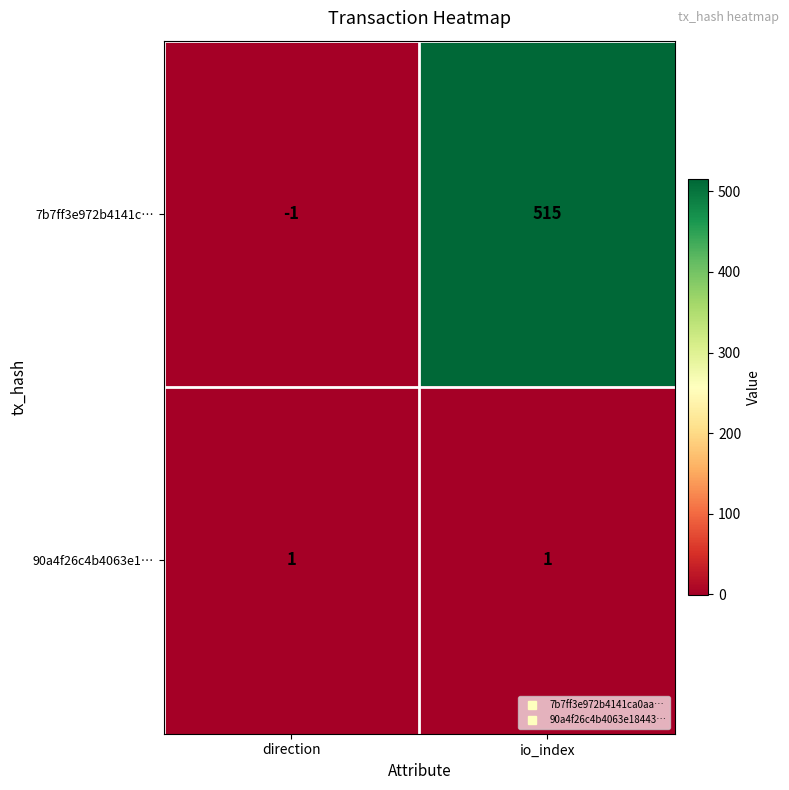

What is the greatest value displayed?

515